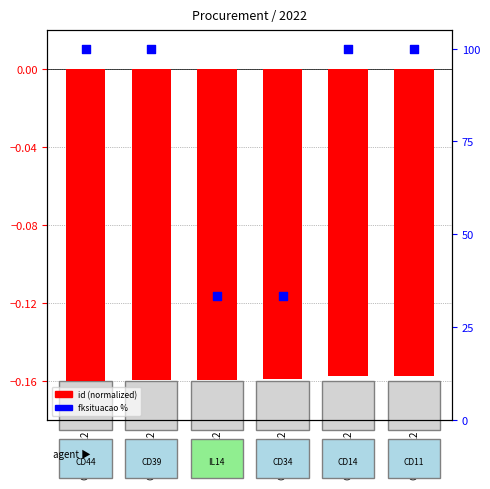

At which category is the sum across all series the highest?

CD11/2022